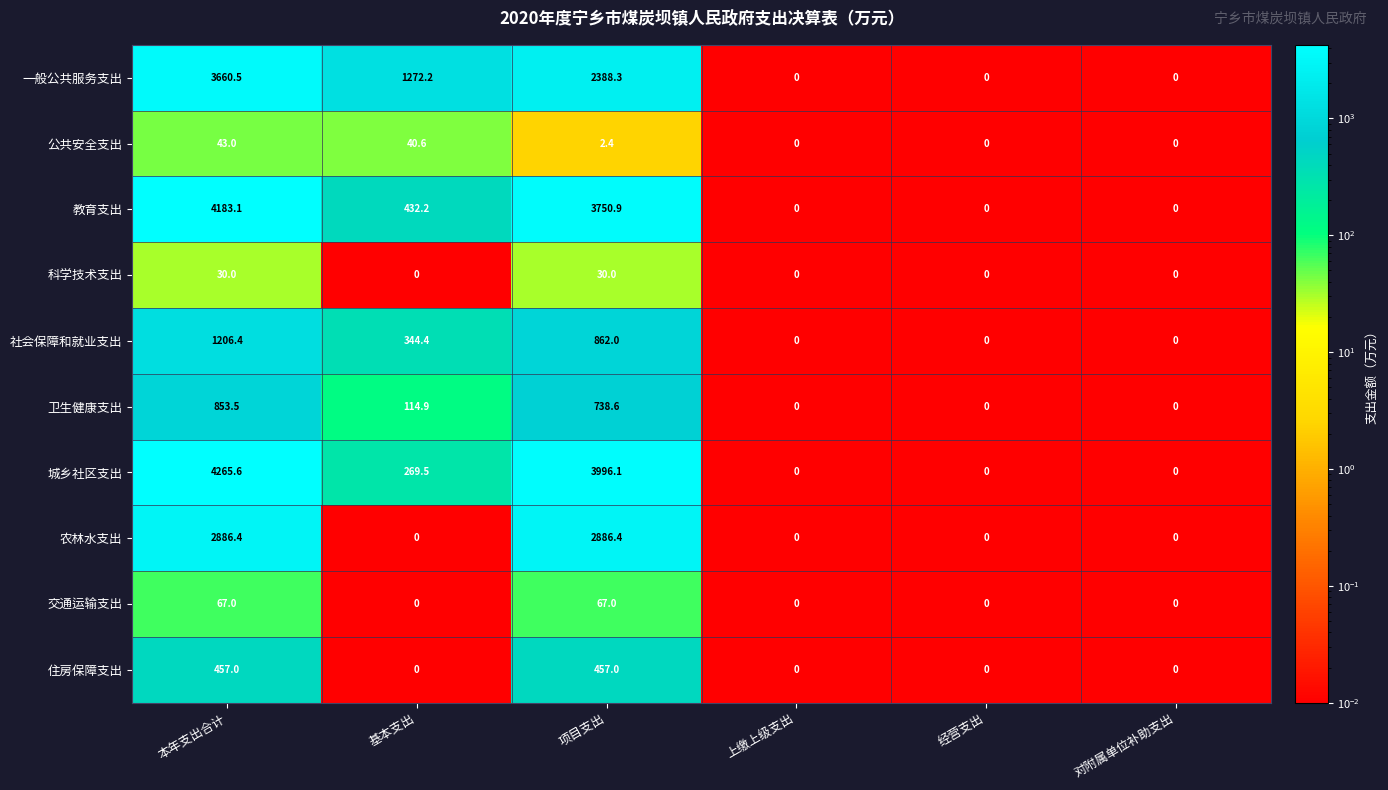

Which label corresponds to the largest value in the chart?

本年支出合计